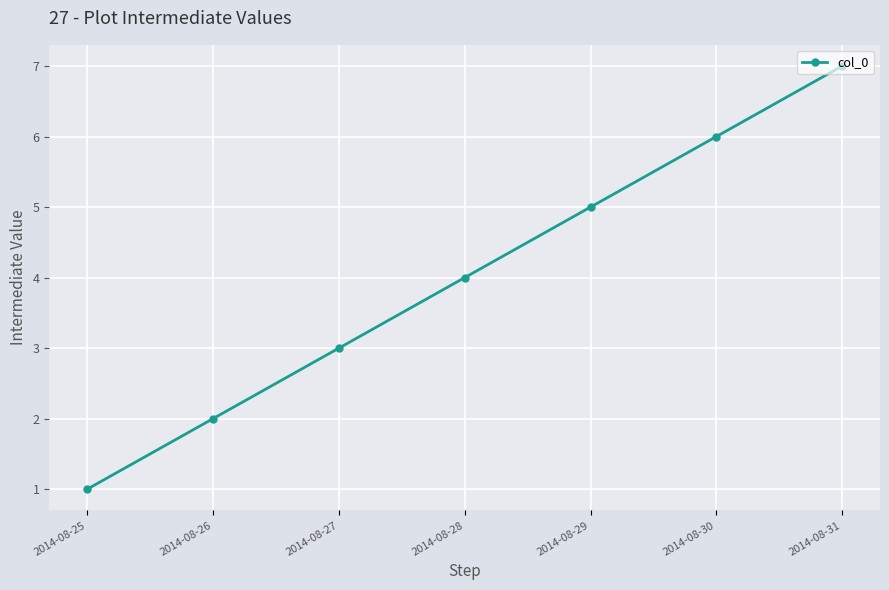

List the labels in order of value, smallest first.

2014-08-25, 2014-08-26, 2014-08-27, 2014-08-28, 2014-08-29, 2014-08-30, 2014-08-31